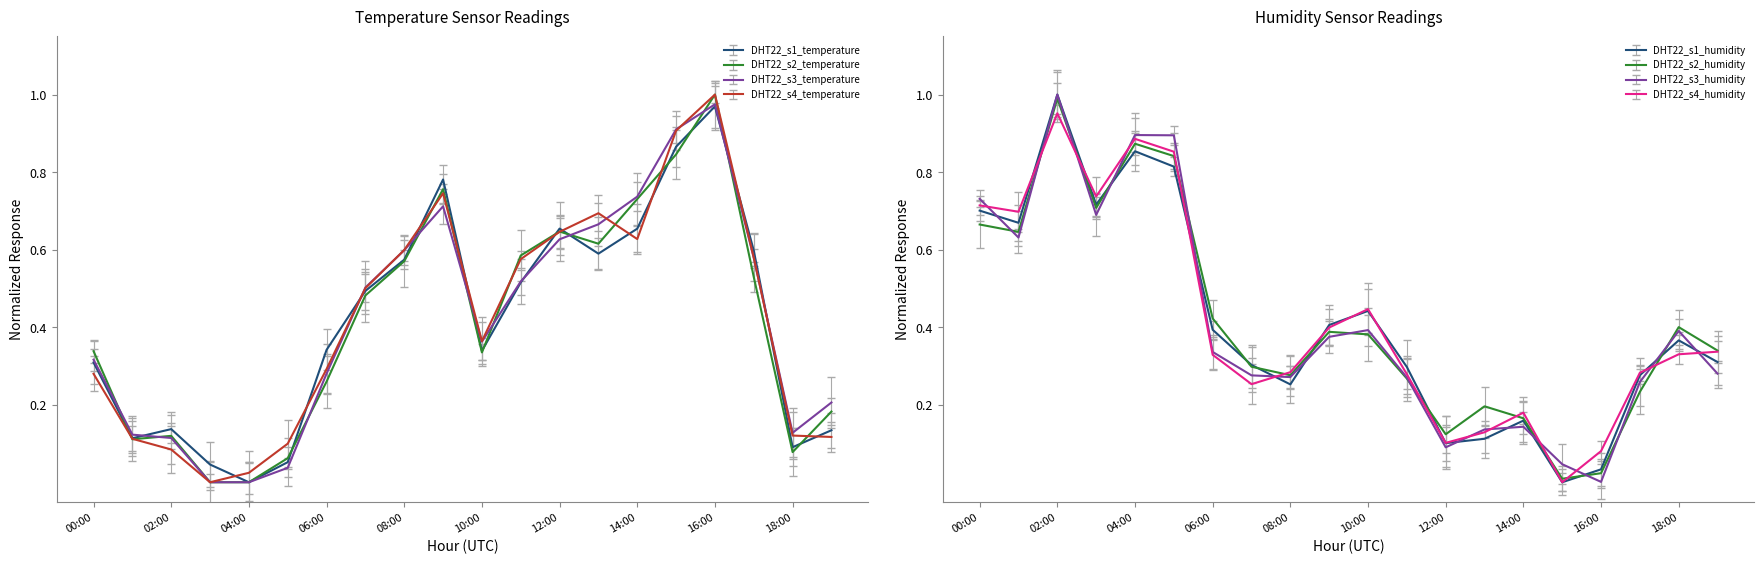

Between 01:00 and 12:00, which series saw the biggest shift?

humidity